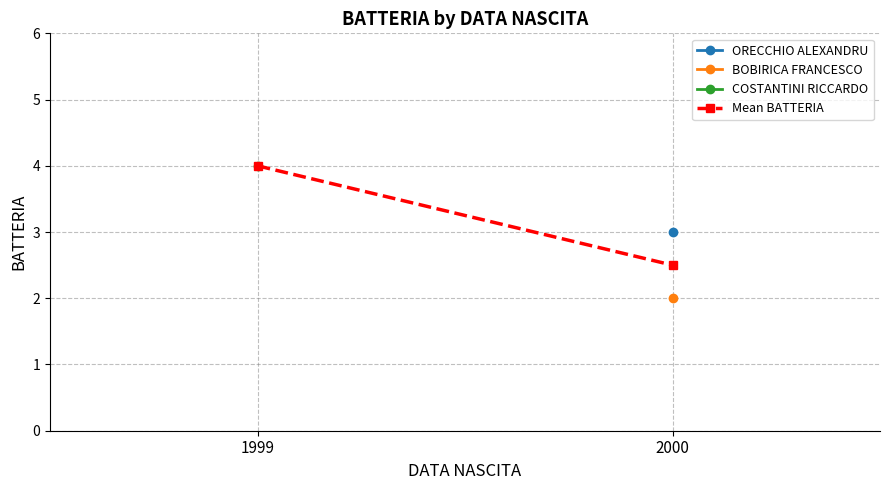

What is the approximate value at 2000?

2.5